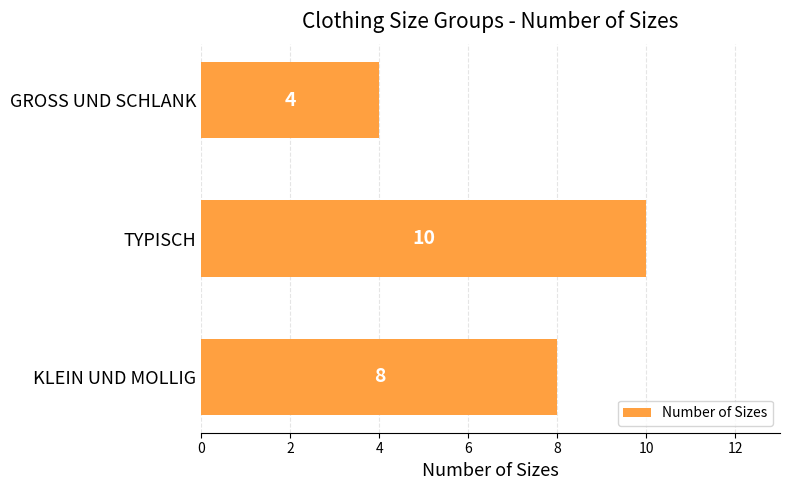

What is the minimum value shown in the chart?

4